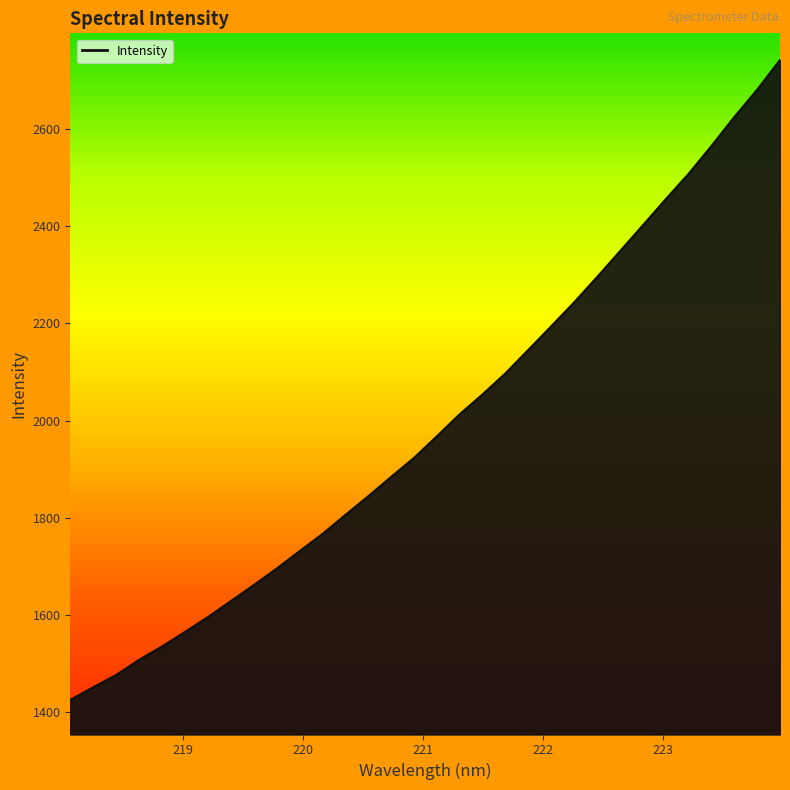

What is the minimum value shown in the chart?

1425.3